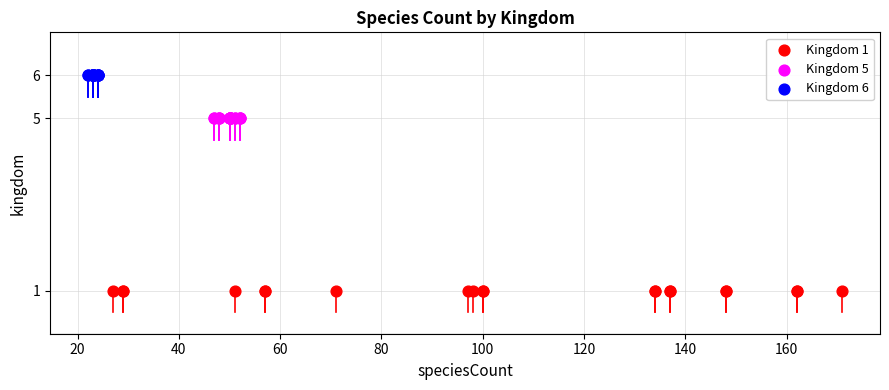

Which series contains the lowest Y value?

Kingdom 1